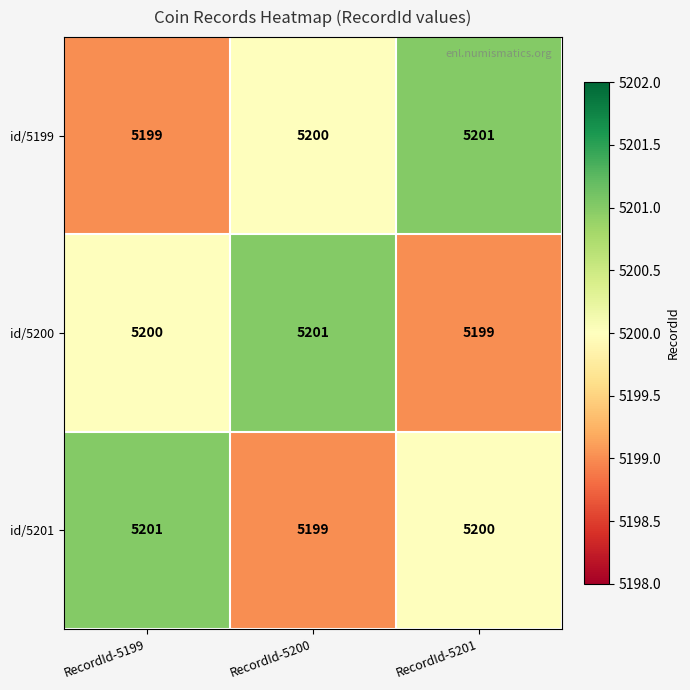

List the labels in order of id/5199 value, largest first.

RecordId-5201, RecordId-5200, RecordId-5199